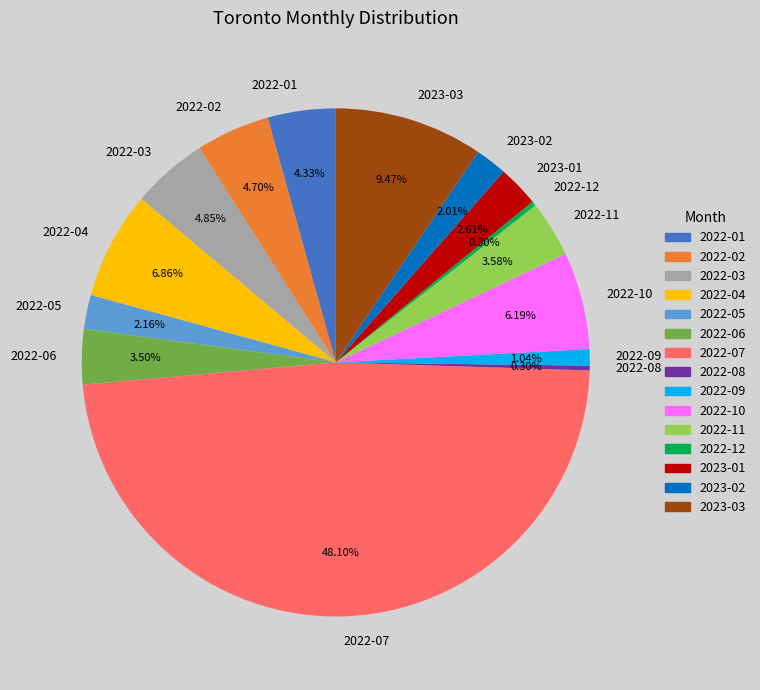

Does any single category account for the majority?

No